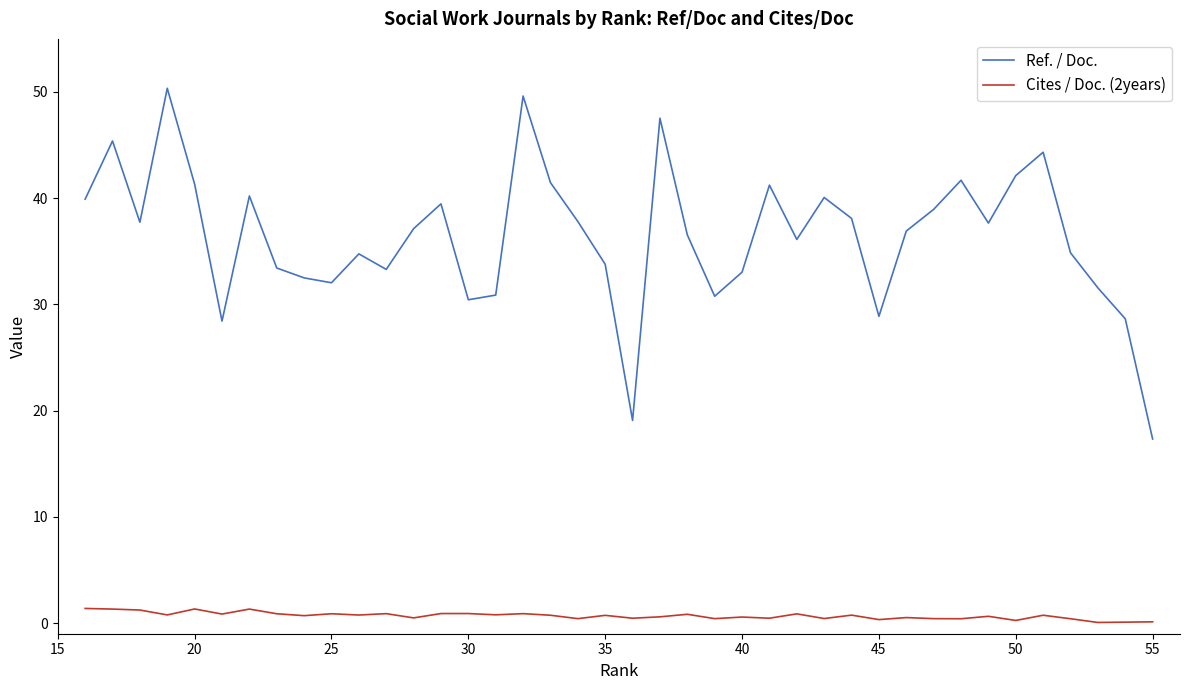

How many values in the Ref. / Doc. series exceed 37?

20